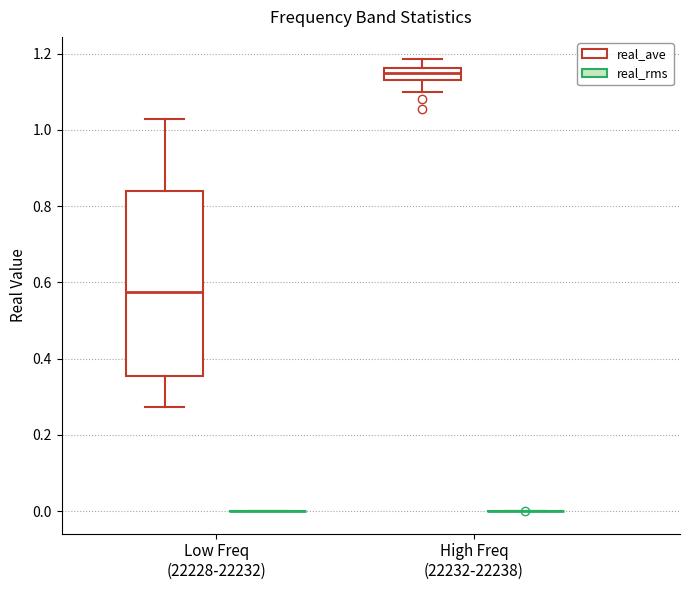

Comparing the boxes themselves (not the whiskers), which one is the tallest?

Low Freq (22228-22232) (real_ave)